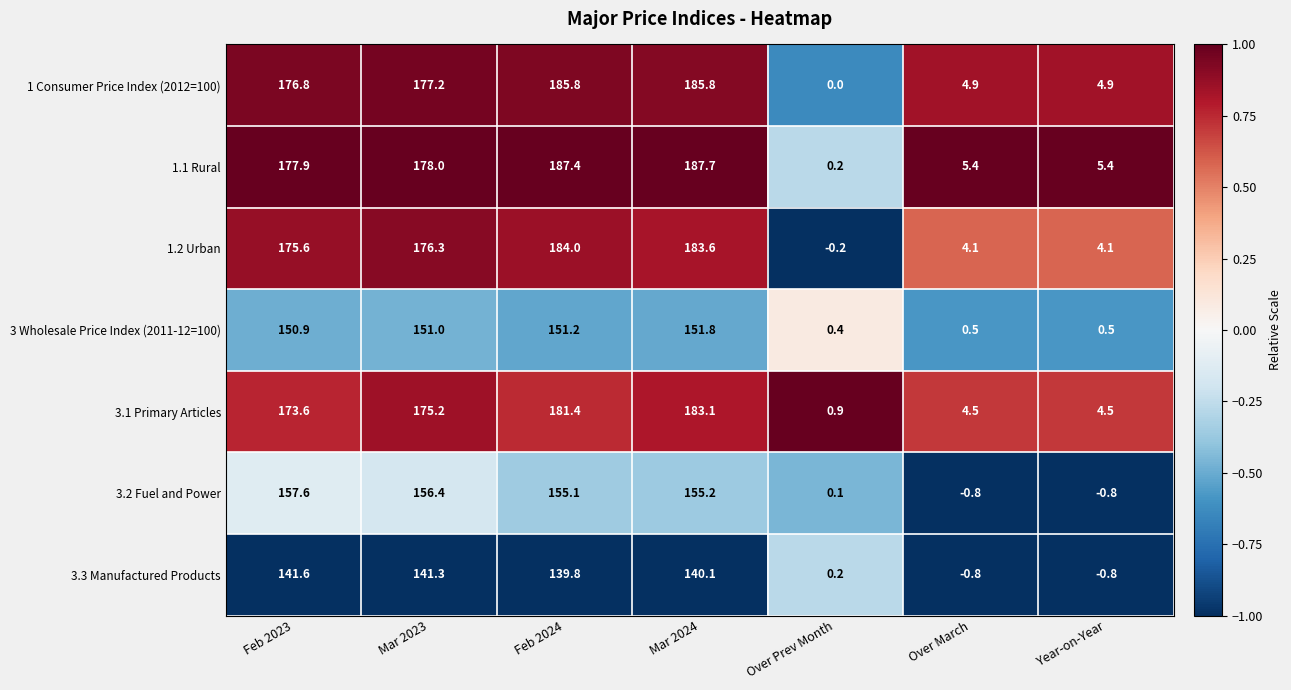

At Mar 2024, list the series in order from largest to smallest.

1.1 Rural, 1 Consumer Price Index (2012=100), 1.2 Urban, 3.1 Primary Articles, 3.2 Fuel and Power, 3 Wholesale Price Index (2011-12=100), 3.3 Manufactured Products